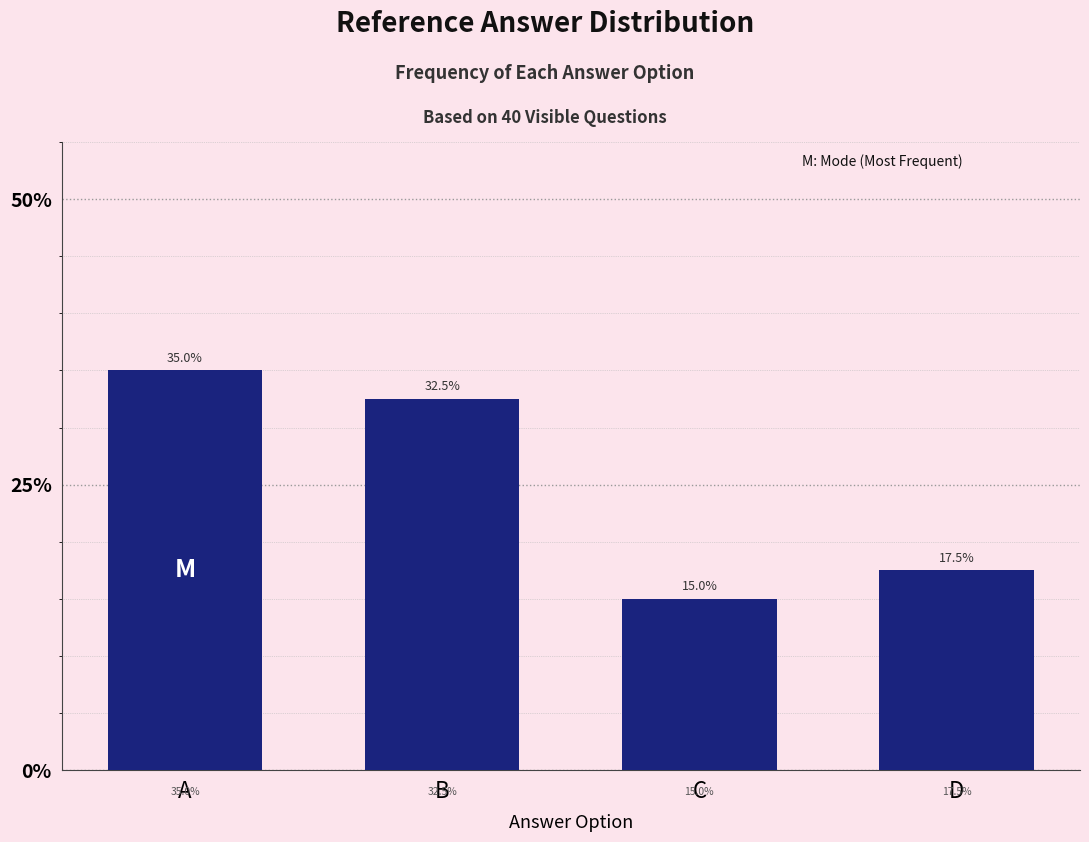

Does the chart contain any negative values?

No